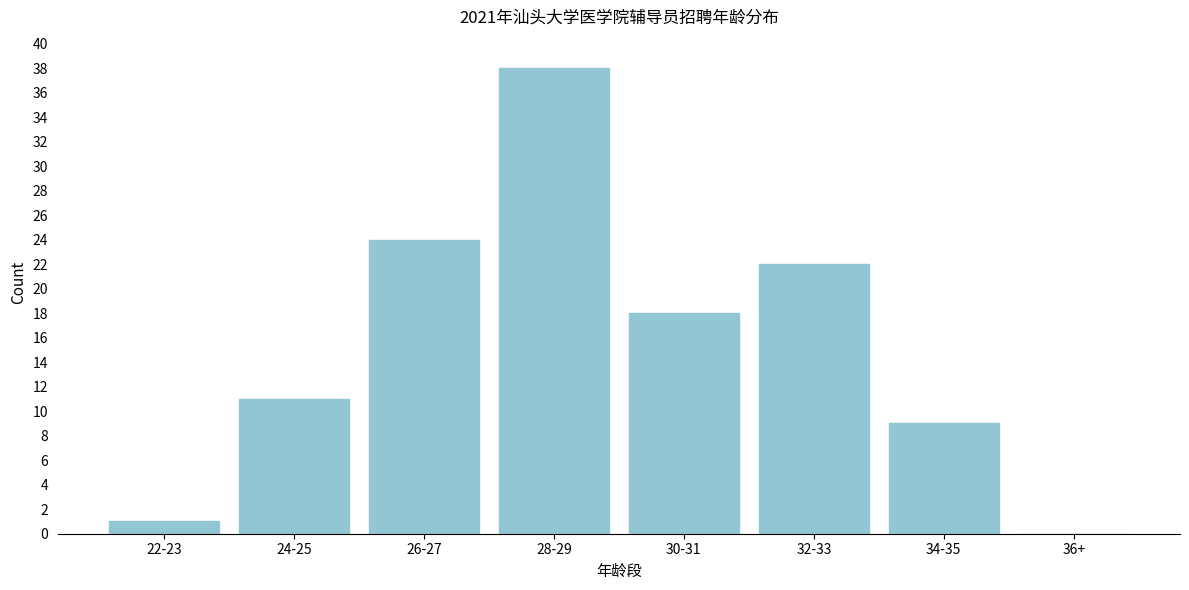

Reading left to right, what are all the values shown in this chart?

22-23=1	24-25=11	26-27=24	28-29=38	30-31=18	32-33=22	34-35=9	36+=0